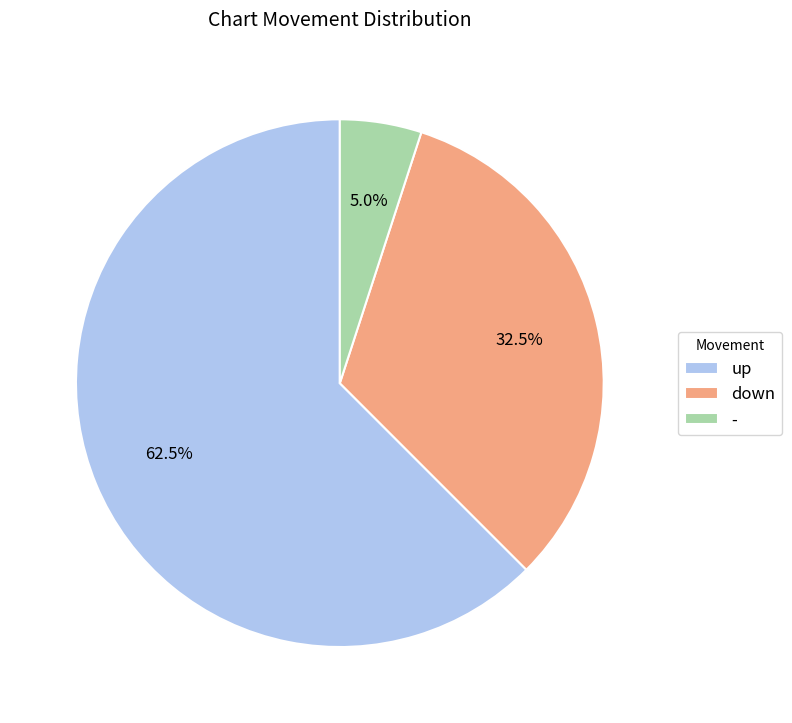

Which category has the smallest portion of the pie?

-